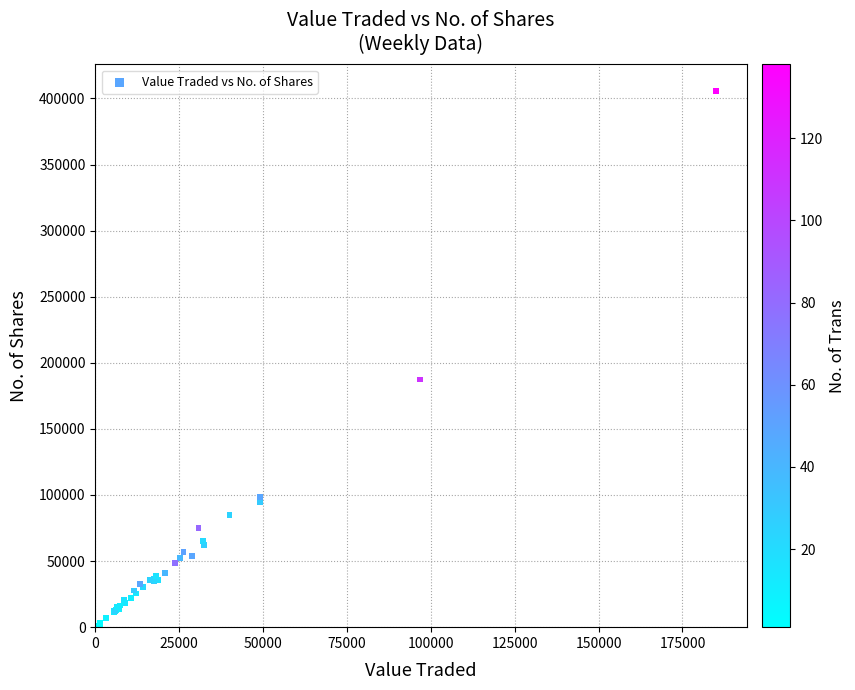

What Y value in the scatter plot is closest to 202890?

187390